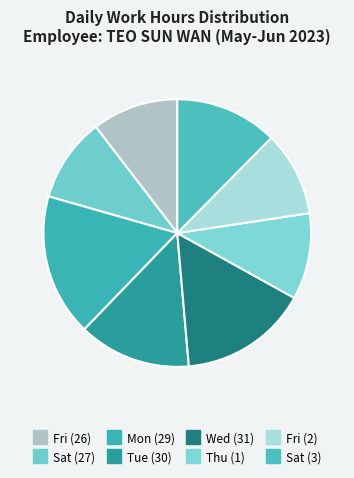

To the nearest percent, what is the combined percentage of Tue (30) and Sat (3)?

26%